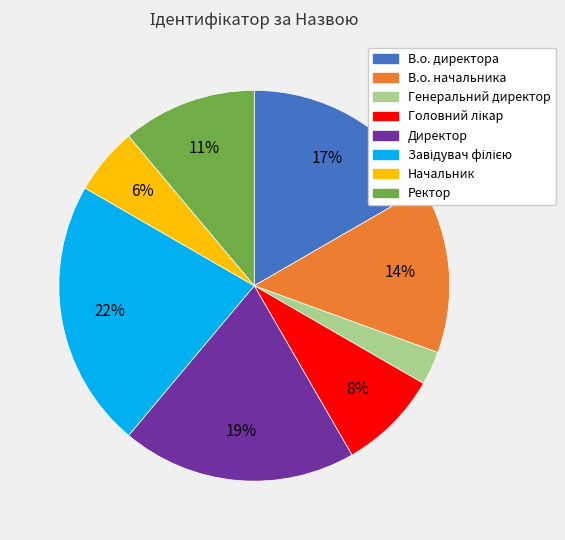

How many segments does this pie chart have?

8